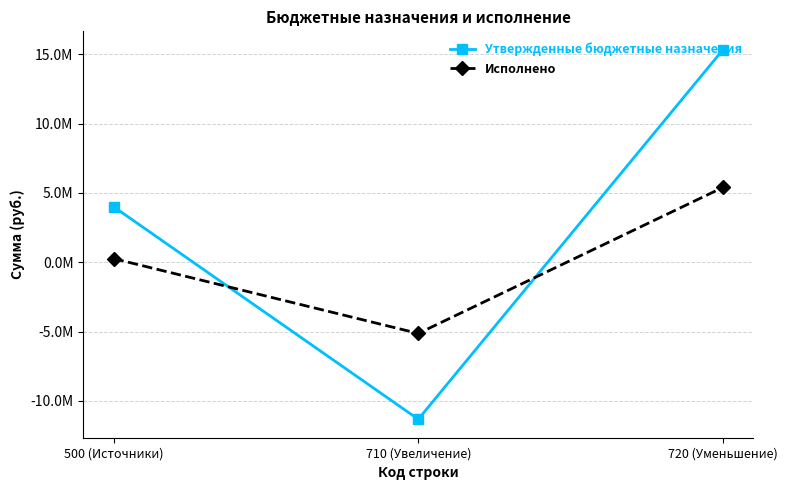

The value of Утвержденные бюджетные назначения at 710 (Увеличение) is -11317210.4. True or false?

True